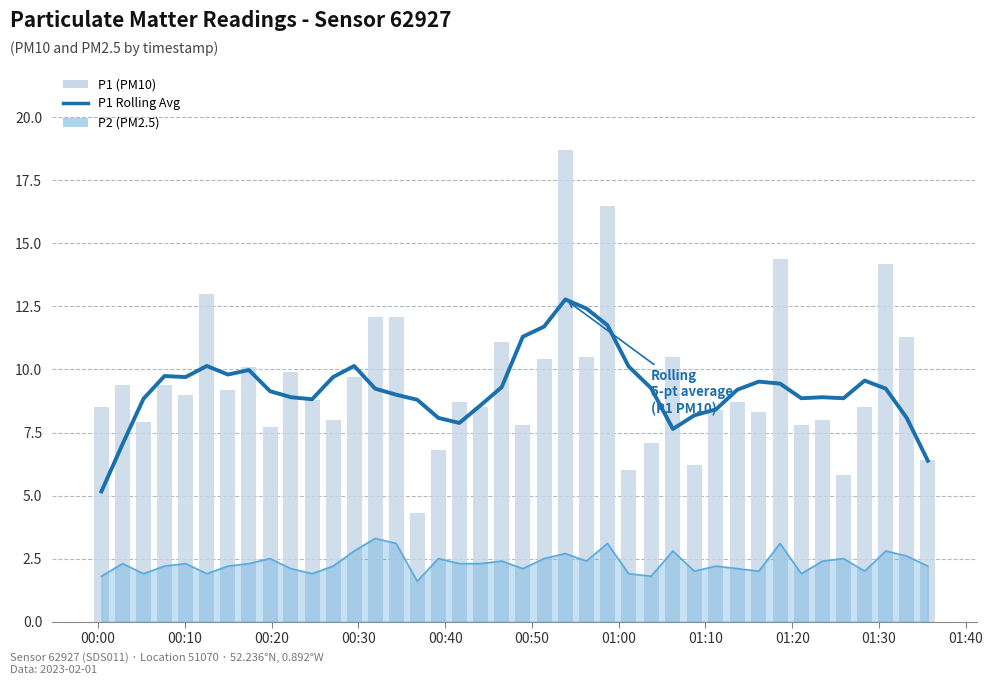

Which series has the largest total across all categories?

P1 (PM10)